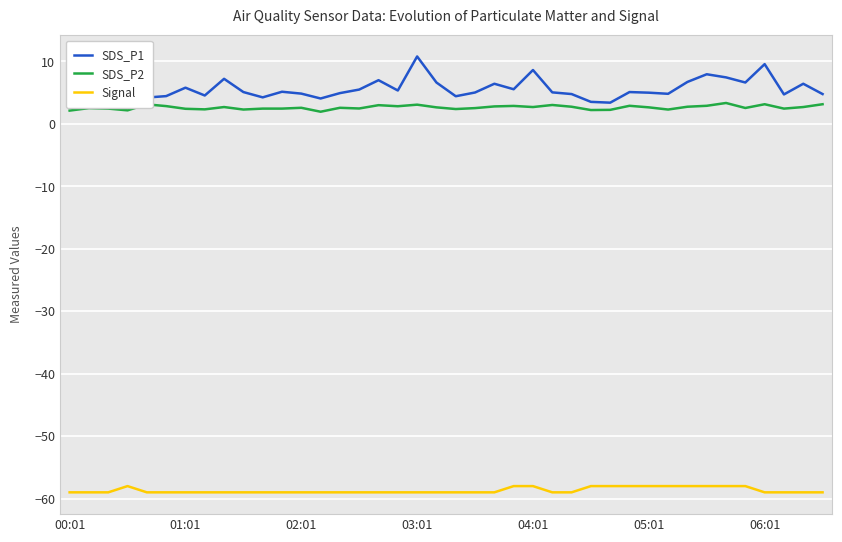

True or false: Signal and SDS_P1 cross at least once.

False